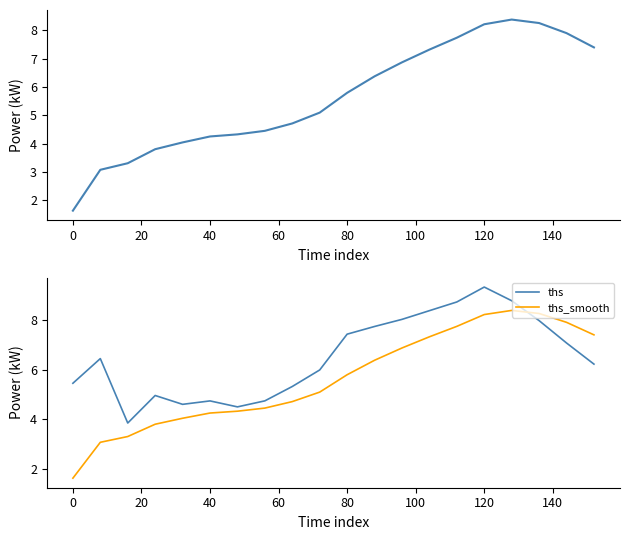

Which series has the largest total across all categories?

ths